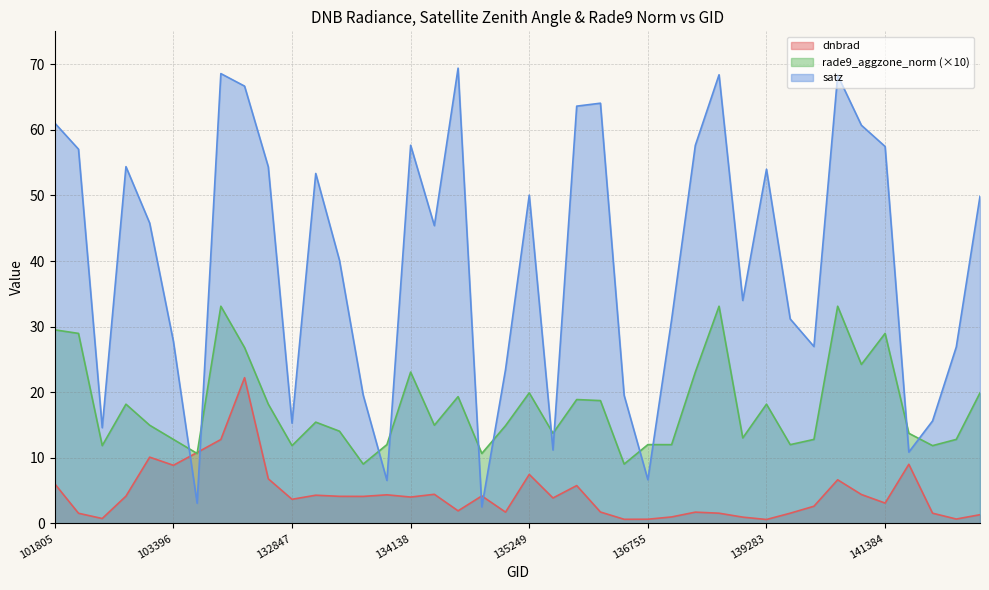

Where is satz nearest to the value 35?

138492